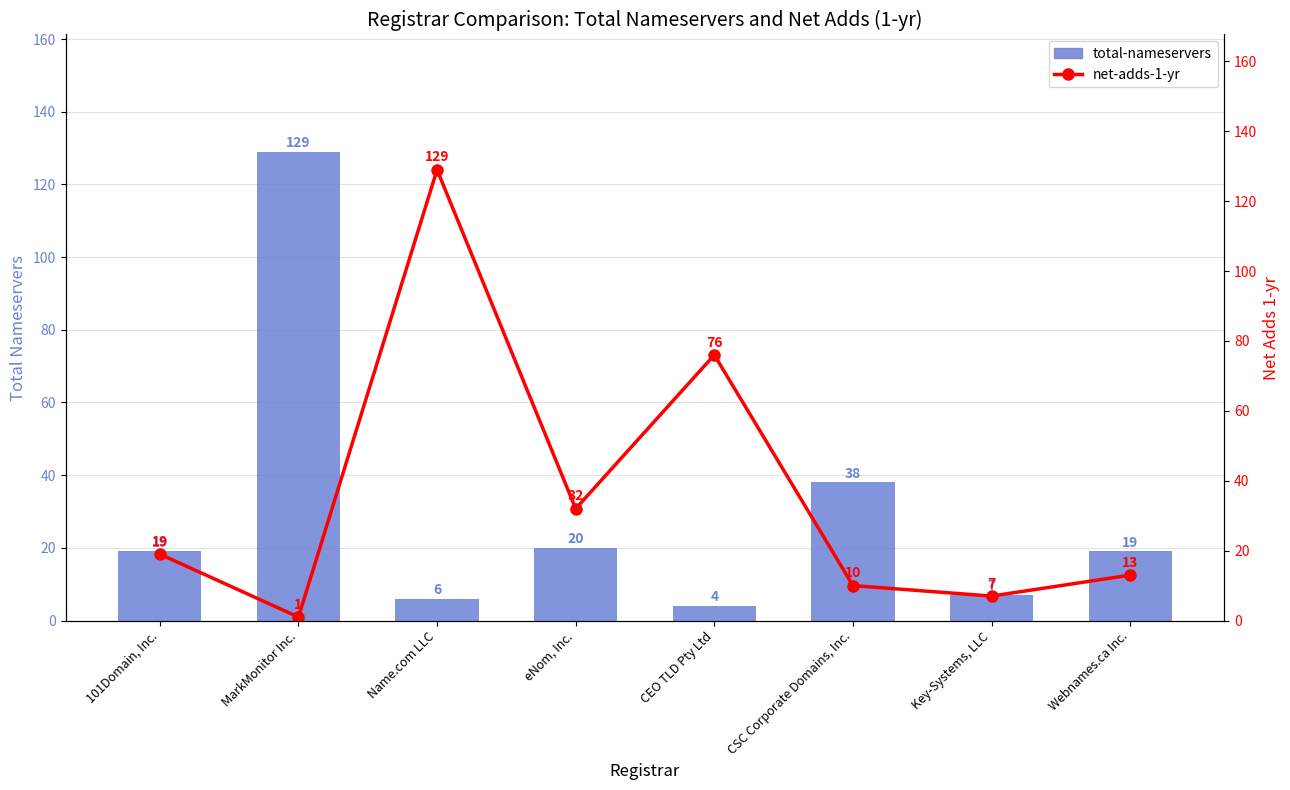

What is the difference between the maximum and minimum values in the total-nameservers series?

125